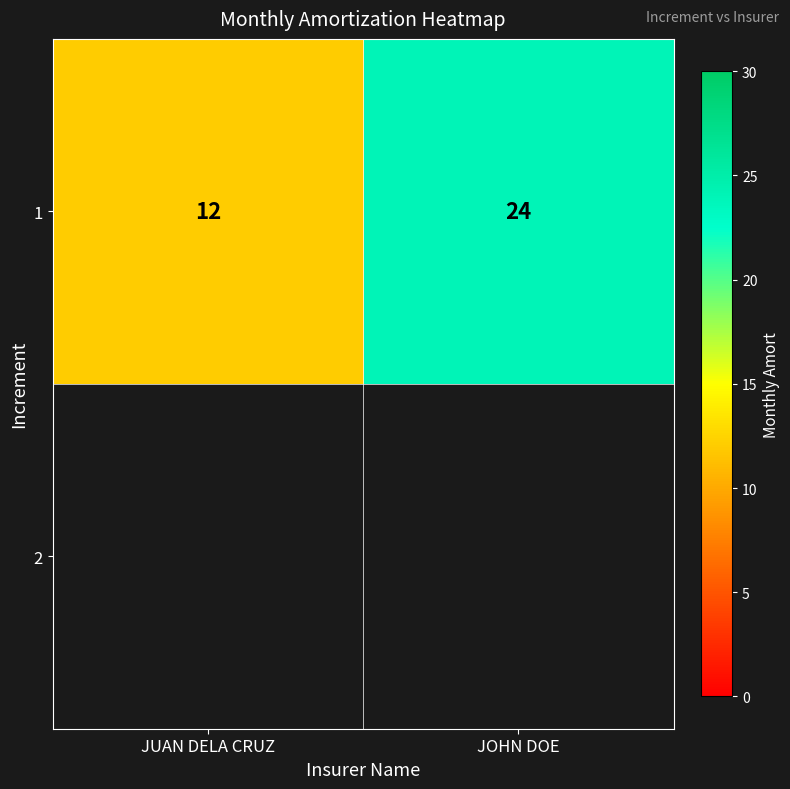

The chart shows a value of 16 at JUAN DELA CRUZ. True or false?

False